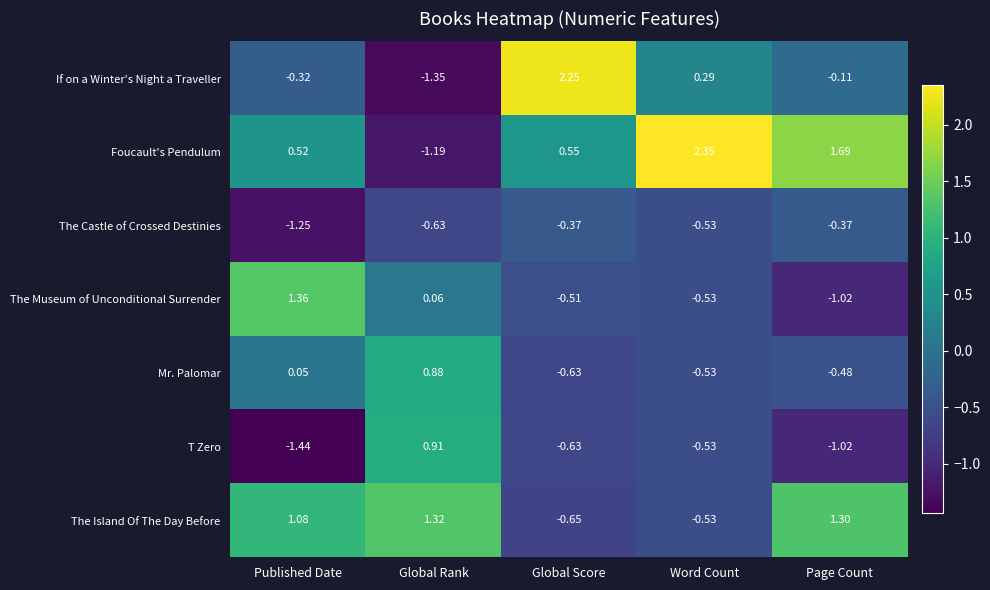

Count the number of categories in the chart.

5